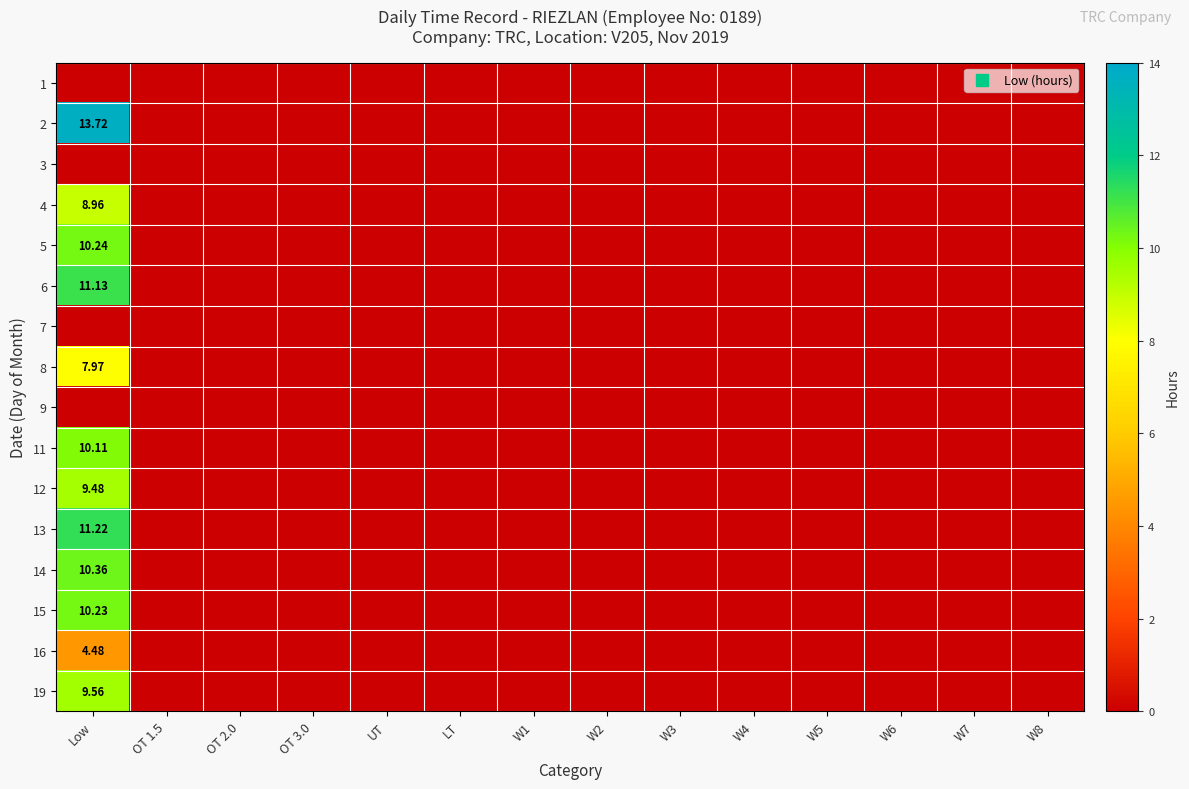

The 12 series shows 0.0 at W5. True or false?

True